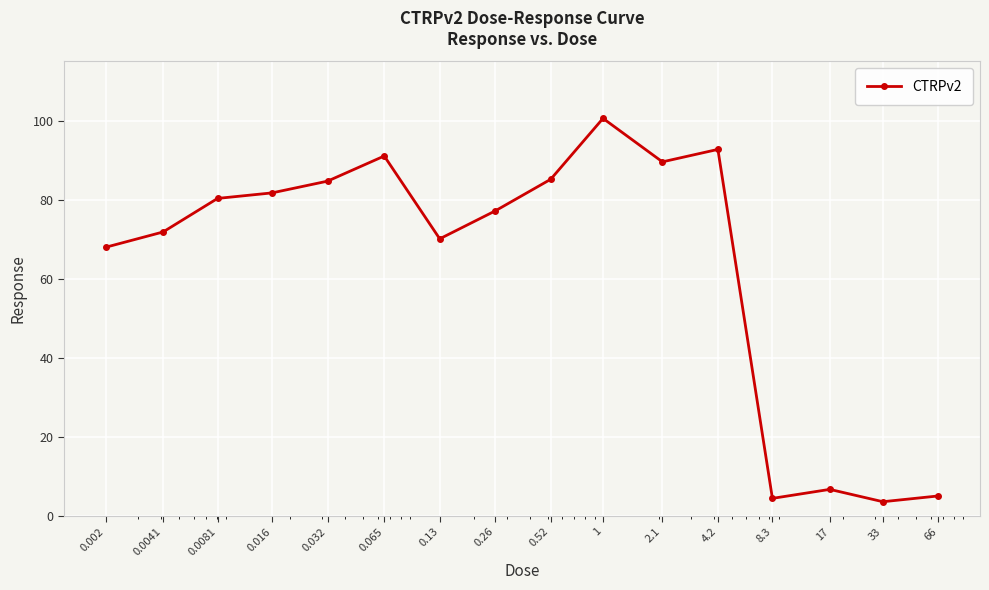

What is the smallest value displayed?

3.6